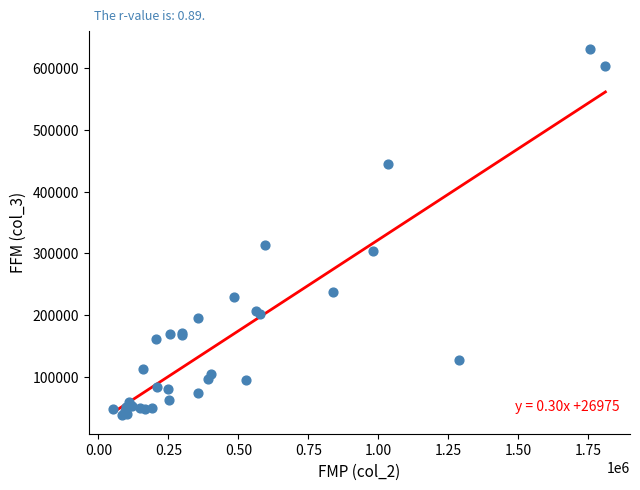

What Y value in the scatter plot is closest to 334446?

313834